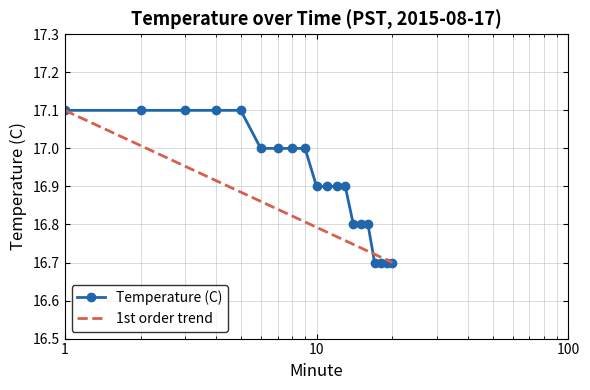

Reading left to right, transcribe all the data shown in this chart.

17.1	17.1	17.1	17.1	17.1	17.0	17.0	17.0	17.0	16.9	16.9	16.9	16.9	16.8	16.8	16.8	16.7	16.7	16.7	16.7